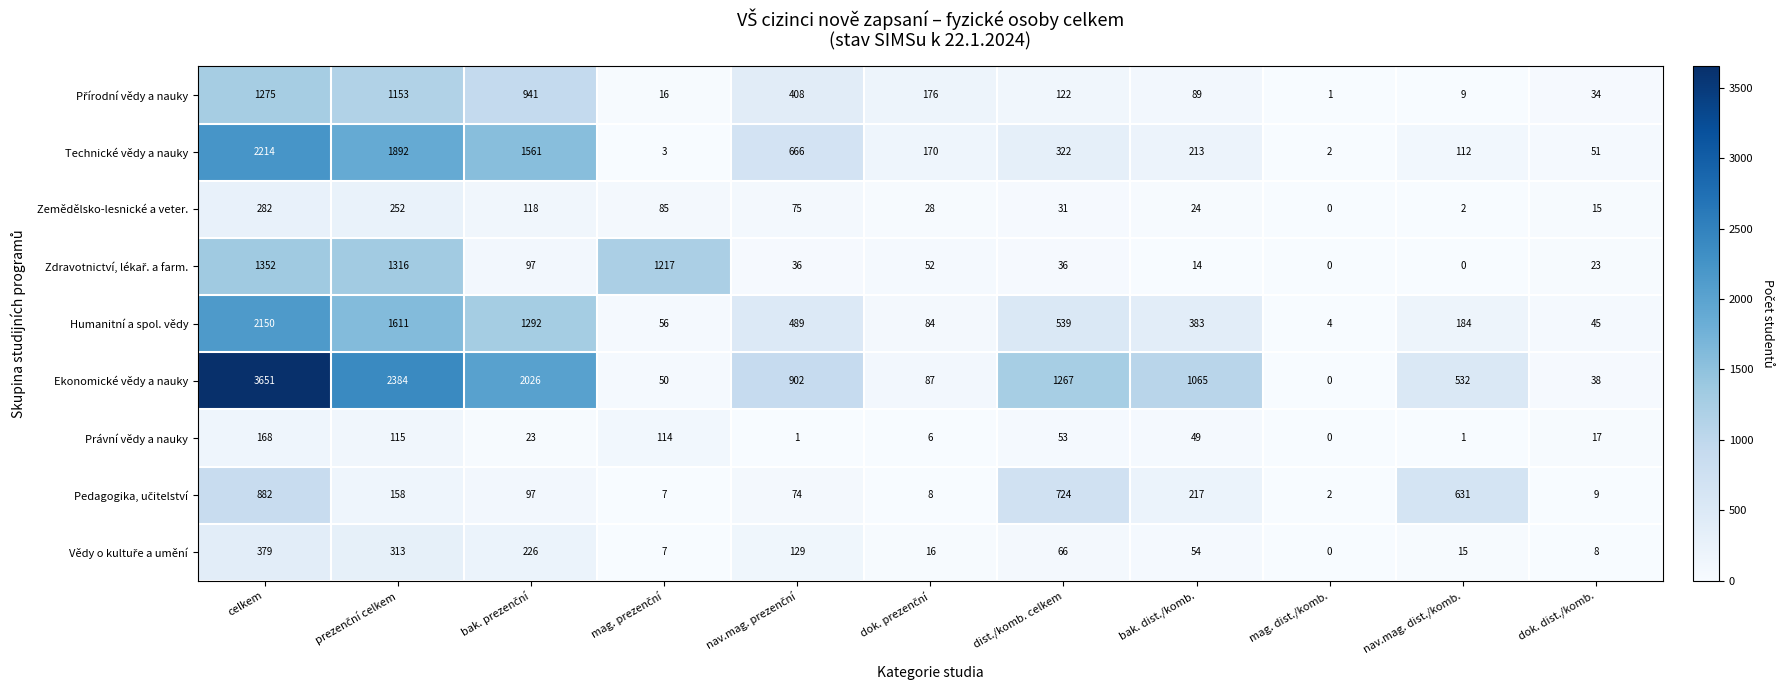

Which series has the largest total across all categories?

Ekonomické vědy a nauky